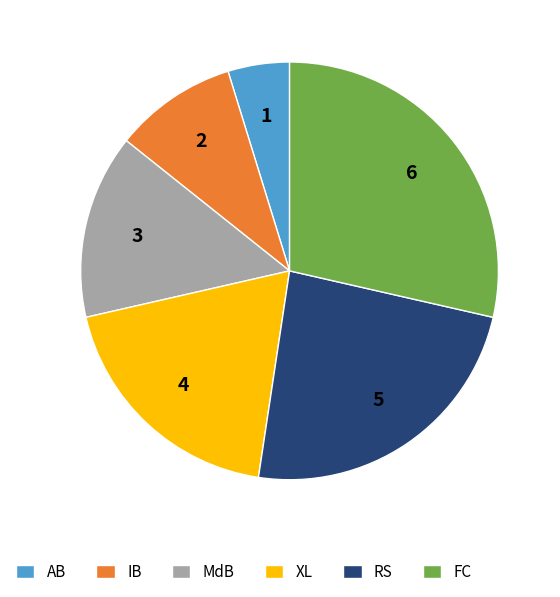

Rank the categories by value from highest to lowest.

FC, RS, XL, MdB, IB, AB